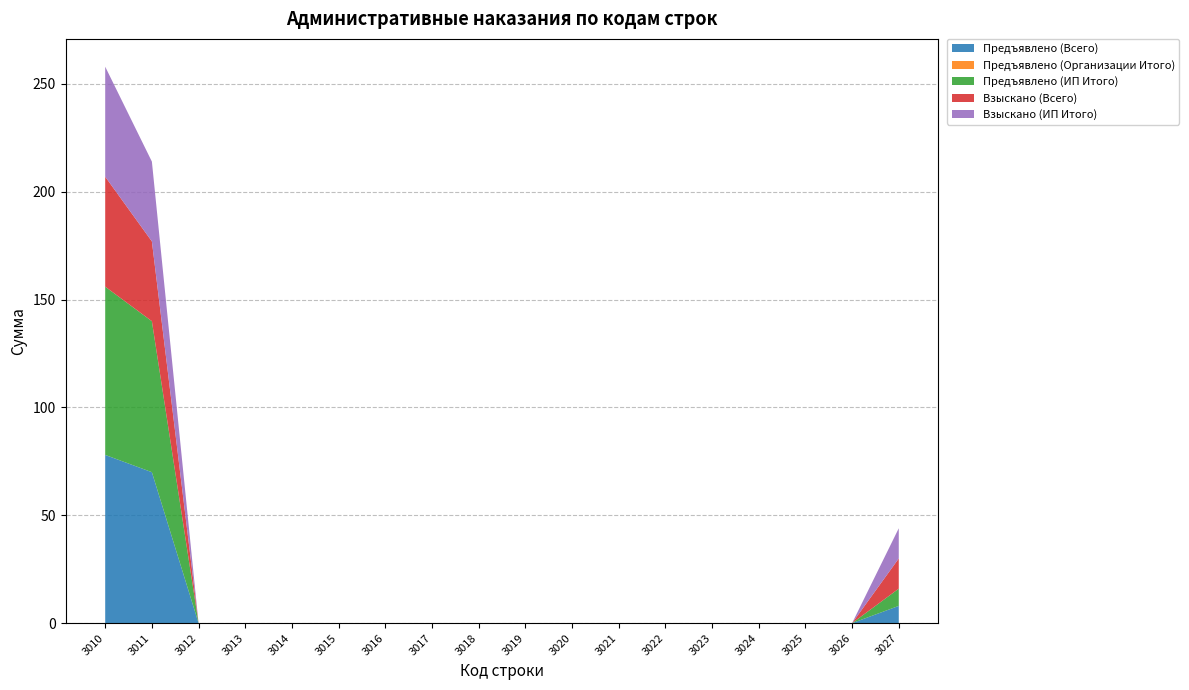

Reading left to right, list all the values displayed in this chart.

Предъявлено (Всего): 3010=78	3011=70	3012=0	3013=0	3014=0	3015=0	3016=0	3017=0	3018=0	3019=0	3020=0	3021=0	3022=0	3023=0	3024=0	3025=0	3026=0	3027=8
Предъявлено (Организации Итого): 3010=0	3011=0	3012=0	3013=0	3014=0	3015=0	3016=0	3017=0	3018=0	3019=0	3020=0	3021=0	3022=0	3023=0	3024=0	3025=0	3026=0	3027=0
Предъявлено (ИП Итого): 3010=78	3011=70	3012=0	3013=0	3014=0	3015=0	3016=0	3017=0	3018=0	3019=0	3020=0	3021=0	3022=0	3023=0	3024=0	3025=0	3026=0	3027=8
Взыскано (Всего): 3010=51	3011=37	3012=0	3013=0	3014=0	3015=0	3016=0	3017=0	3018=0	3019=0	3020=0	3021=0	3022=0	3023=0	3024=0	3025=0	3026=0	3027=14
Взыскано (ИП Итого): 3010=51	3011=37	3012=0	3013=0	3014=0	3015=0	3016=0	3017=0	3018=0	3019=0	3020=0	3021=0	3022=0	3023=0	3024=0	3025=0	3026=0	3027=14